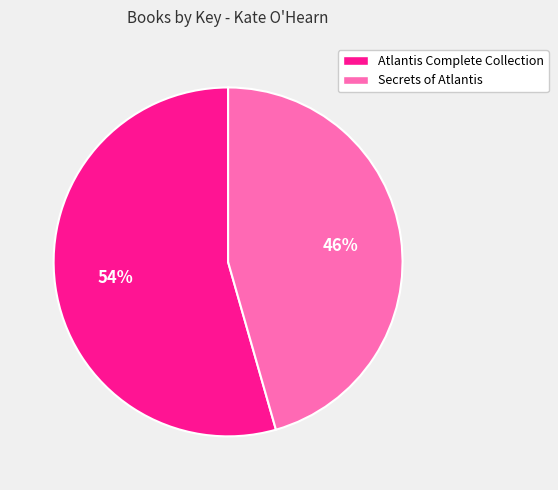

Which slice is the largest?

Atlantis Complete Collection